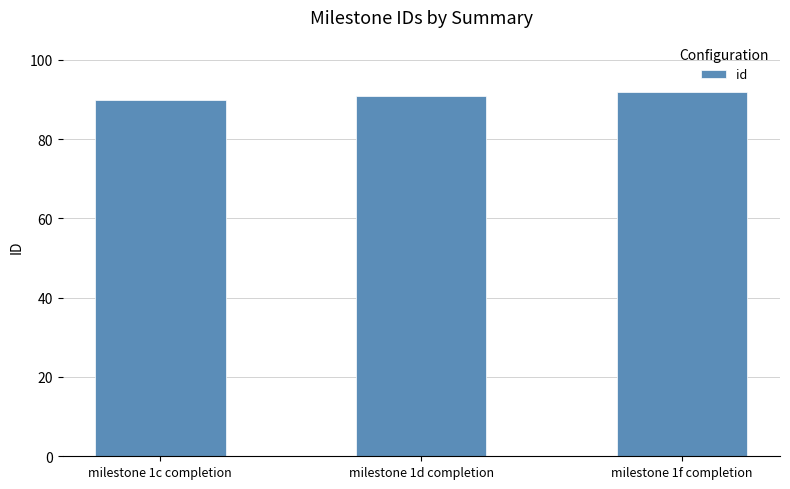

What is the approximate value at milestone 1d completion?

91